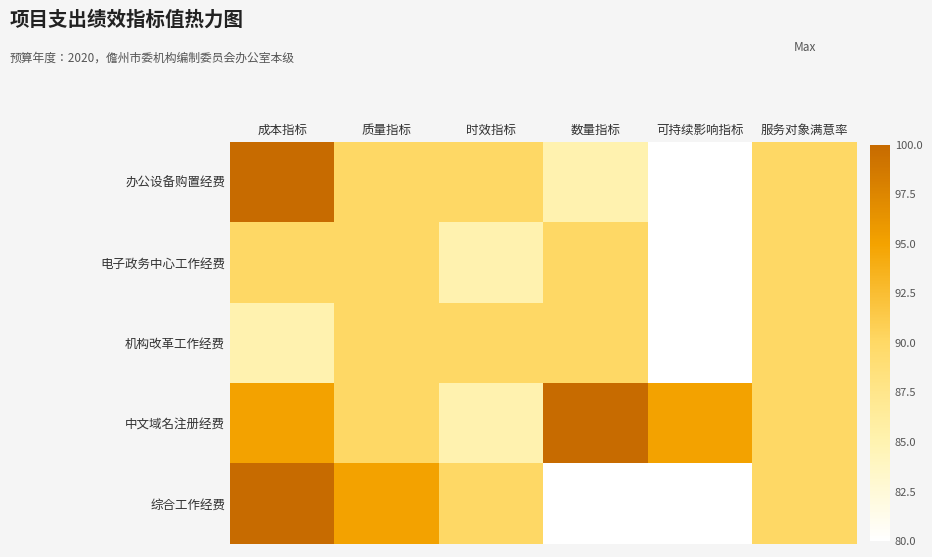

Reading left to right, transcribe all the data shown in this chart.

办公设备购置经费: 成本指标=100	质量指标=90	时效指标=90	数量指标=85	可持续影响指标=80	服务对象满意率=90
电子政务中心工作经费: 成本指标=90	质量指标=90	时效指标=85	数量指标=90	可持续影响指标=80	服务对象满意率=90
机构改革工作经费: 成本指标=85	质量指标=90	时效指标=90	数量指标=90	可持续影响指标=80	服务对象满意率=90
中文域名注册经费: 成本指标=95	质量指标=90	时效指标=85	数量指标=100	可持续影响指标=95	服务对象满意率=90
综合工作经费: 成本指标=100	质量指标=95	时效指标=90	数量指标=80	可持续影响指标=80	服务对象满意率=90